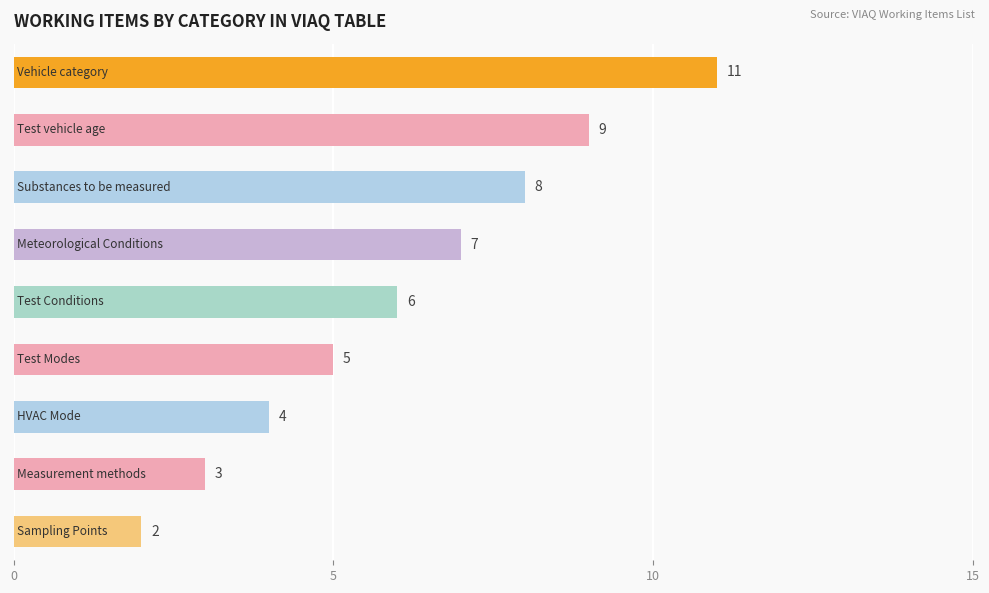

How many values are between 4 and 8?

5